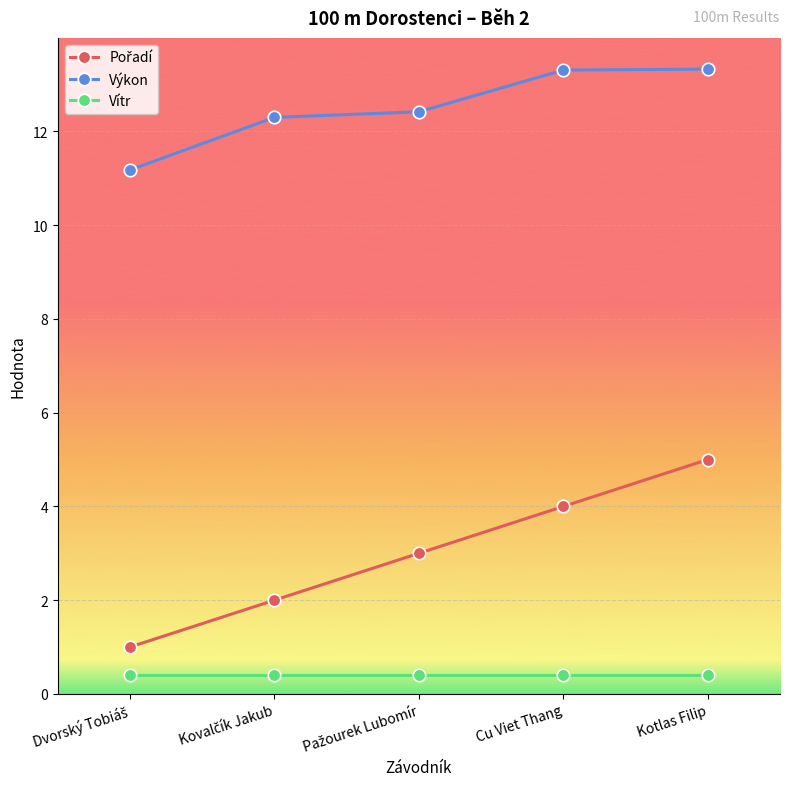

True or false: Výkon has a value of 18.5 at Cu Viet Thang.

False